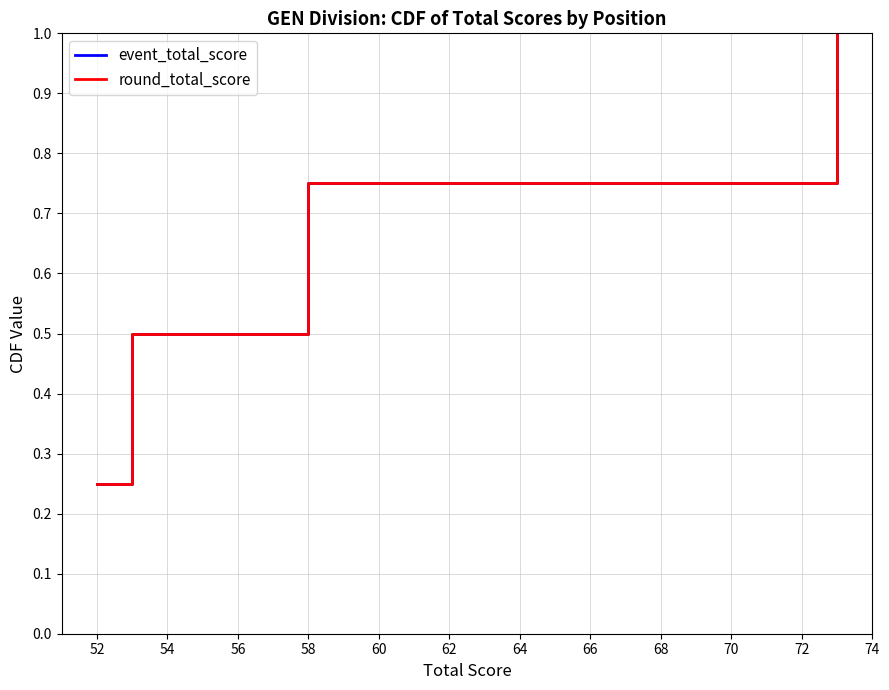

Is this an area chart (filled region under the line)?

No